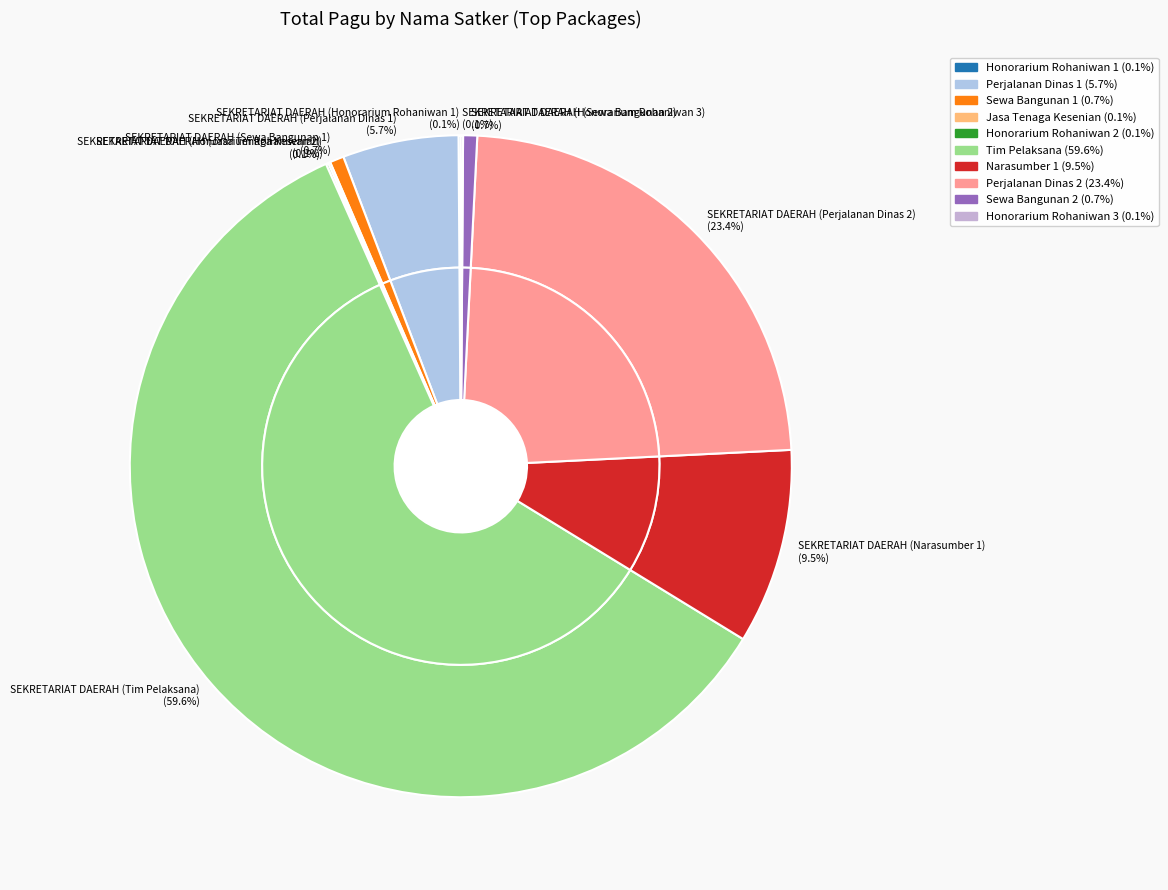

Is it true that SEKRETARIAT DAERAH (Jasa Tenaga Kesenian) is 0% of the pie?

True